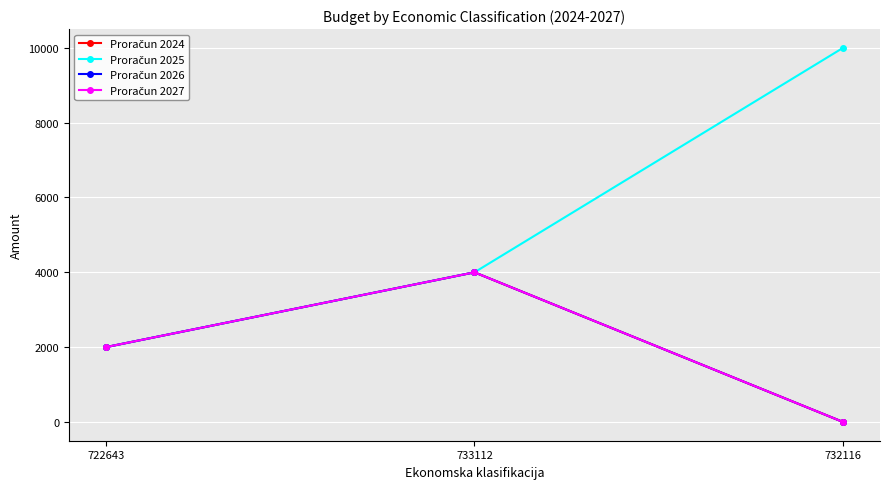

Does the chart have visible grid lines?

Yes